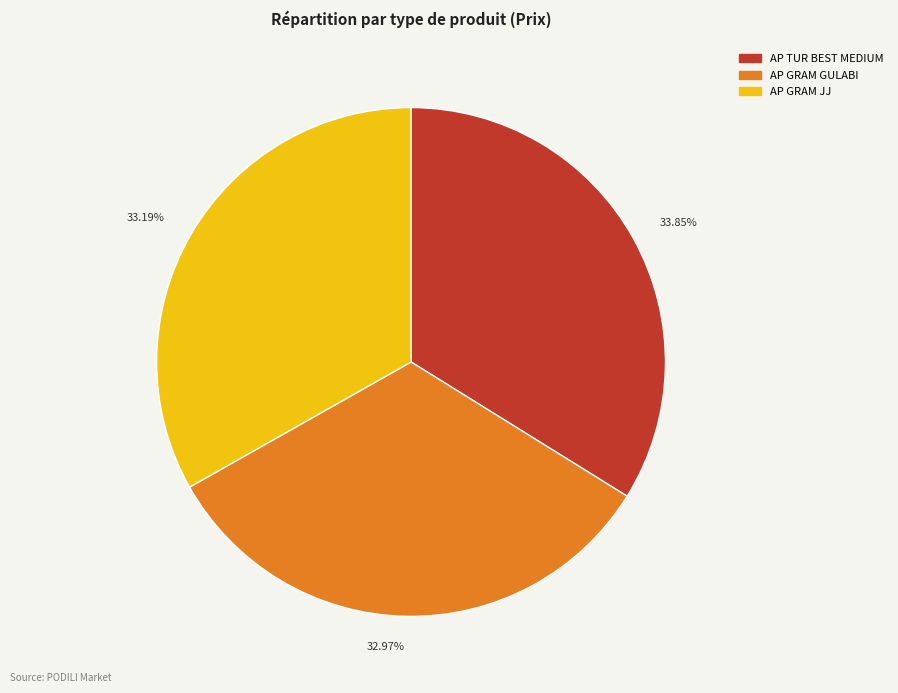

Combined, what portion of the pie is AP TUR BEST MEDIUM and AP GRAM JJ?

67.0%